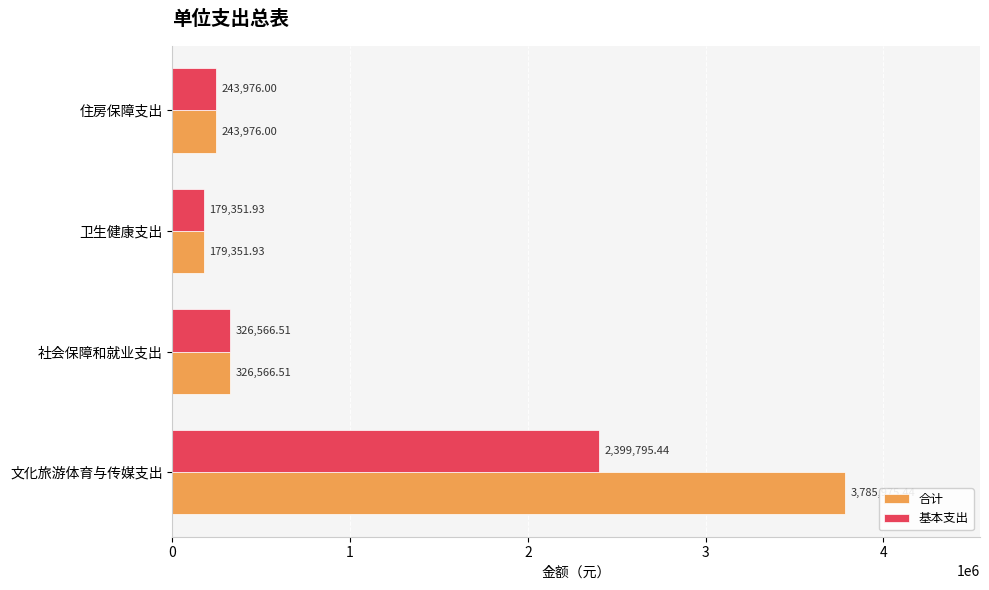

What is the difference between the second highest and minimum values in the 合计 series?

147214.6